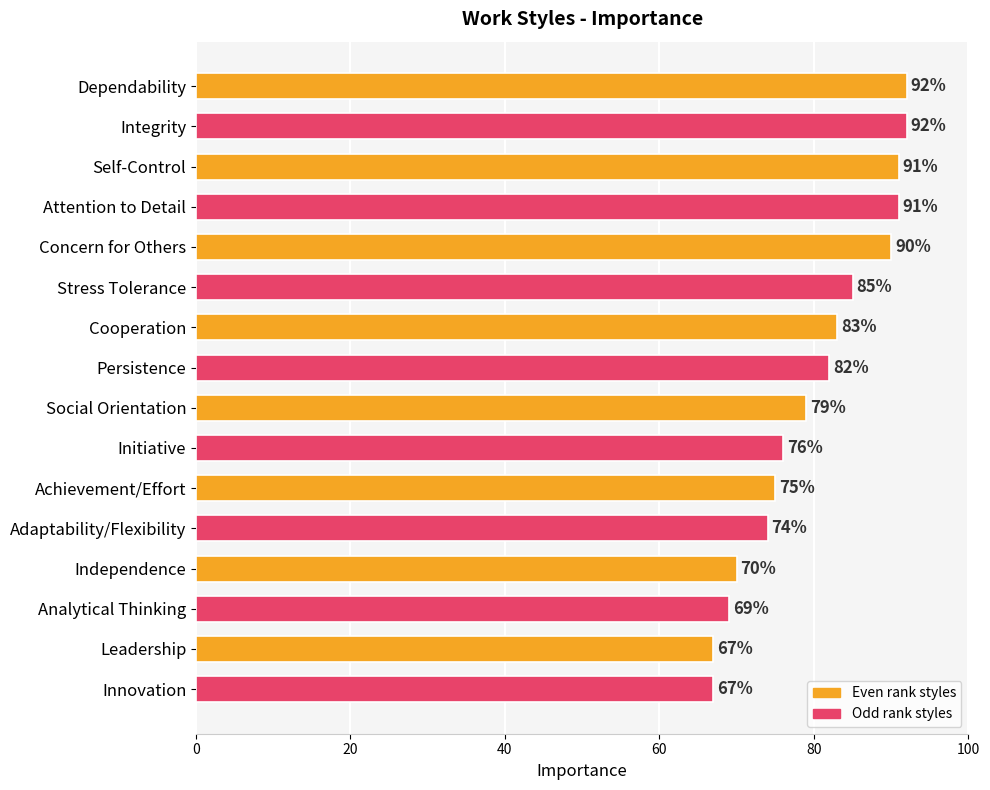

What is the greatest value displayed?

92